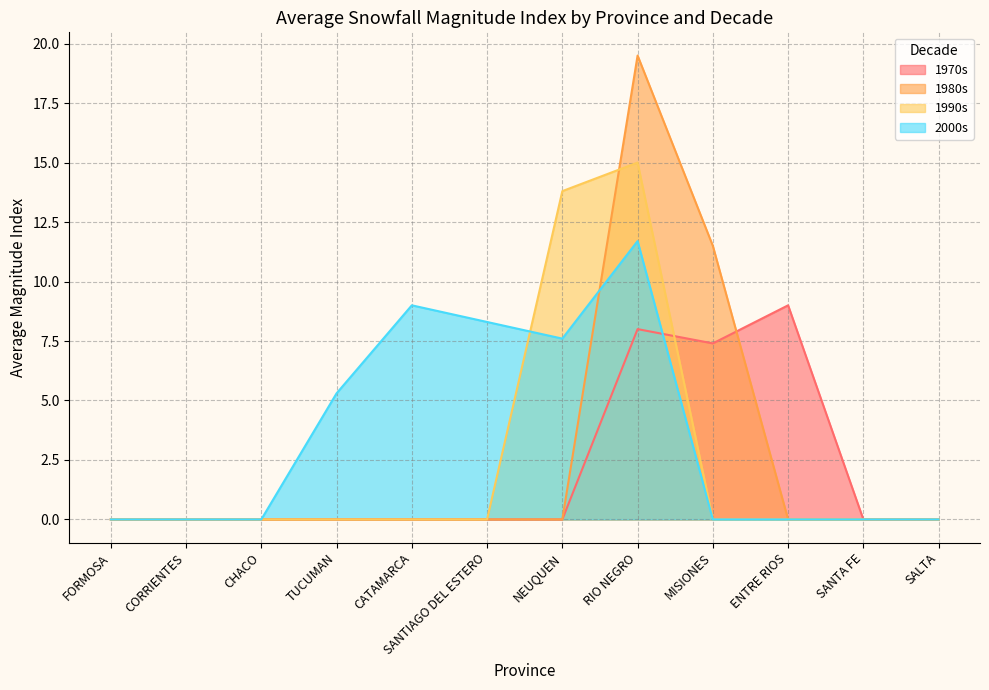

Reading right to left, what are all the values shown in this chart?

Indice_de_magnitud_media_de_nevadas_1970: 0.0	0.0	9.0	7.4	8.0	0.0	0.0	0.0	0.0	0.0	0.0	0.0
Indice_de_magnitud_media_de_nevadas_1980: 0.0	0.0	0.0	11.5	19.5	0.0	0.0	0.0	0.0	0.0	0.0	0.0
Indice_de_magnitud_media_de_nevadas_1990: 0.0	0.0	0.0	0.0	15.0	13.8	0.0	0.0	0.0	0.0	0.0	0.0
Indice_de_magnitud_media_de_nevadas_2000: 0.0	0.0	0.0	0.0	11.7	7.6	8.3	9.0	5.3	0.0	0.0	0.0